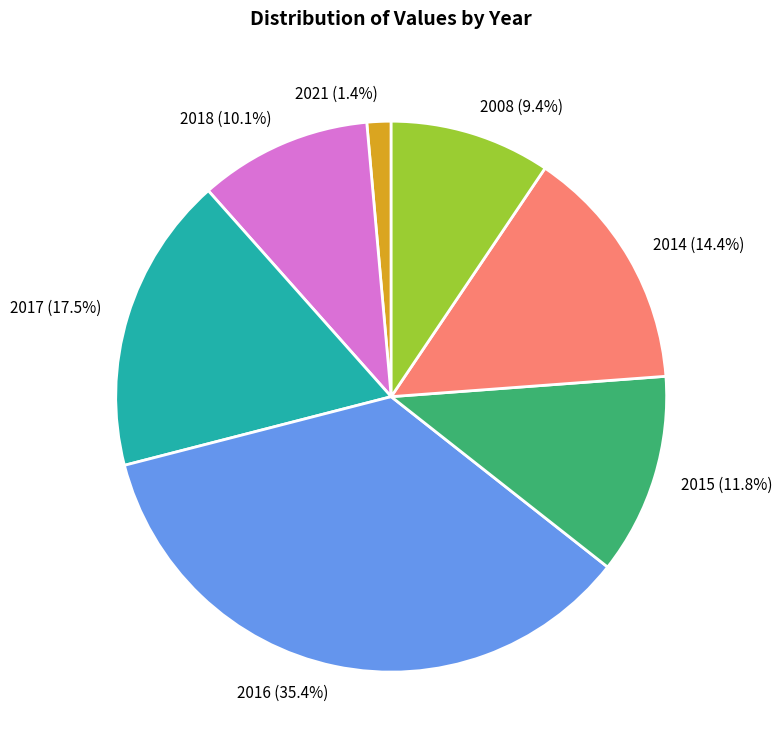

The 2017 slice represents 25% of the pie. True or false?

False